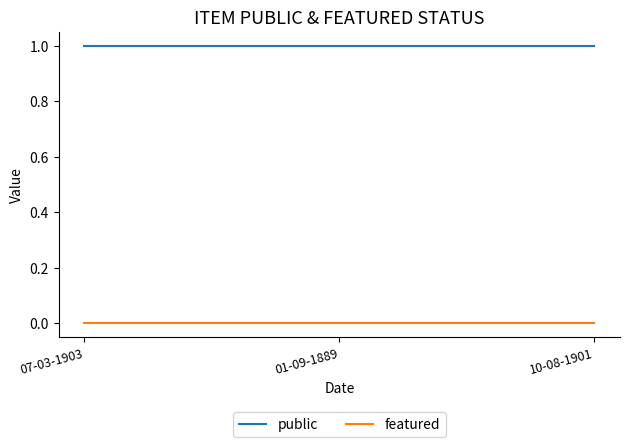

Reading right to left, transcribe all the data shown in this chart.

public: 10-08-1901=1	01-09-1889=1	07-03-1903=1
featured: 10-08-1901=0	01-09-1889=0	07-03-1903=0